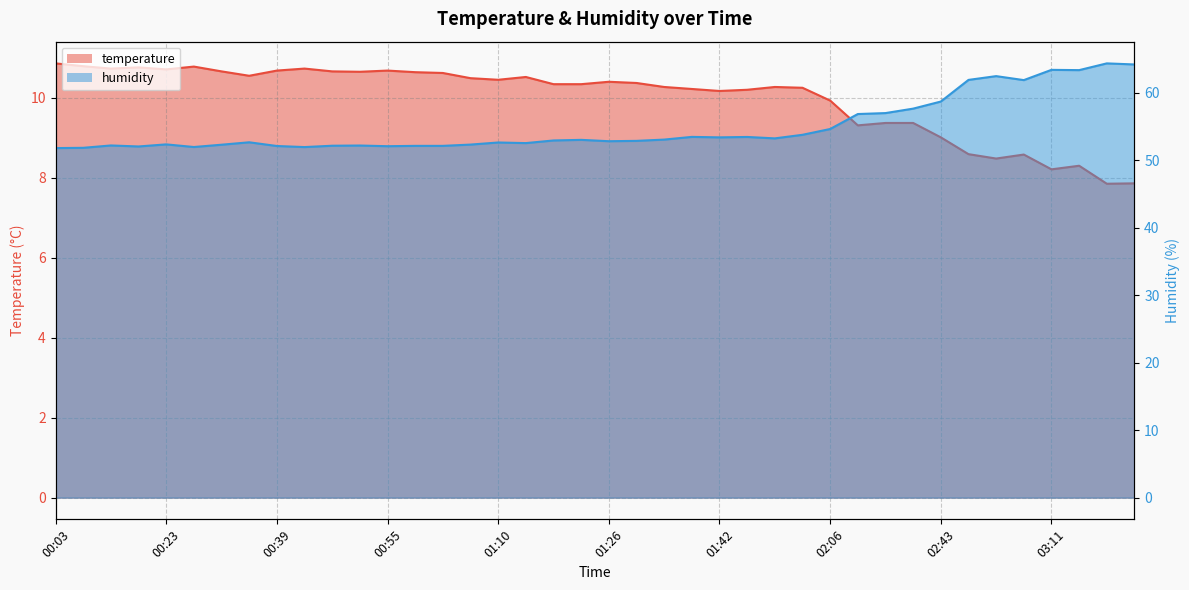

How many interior local peaks does the humidity series have?

11